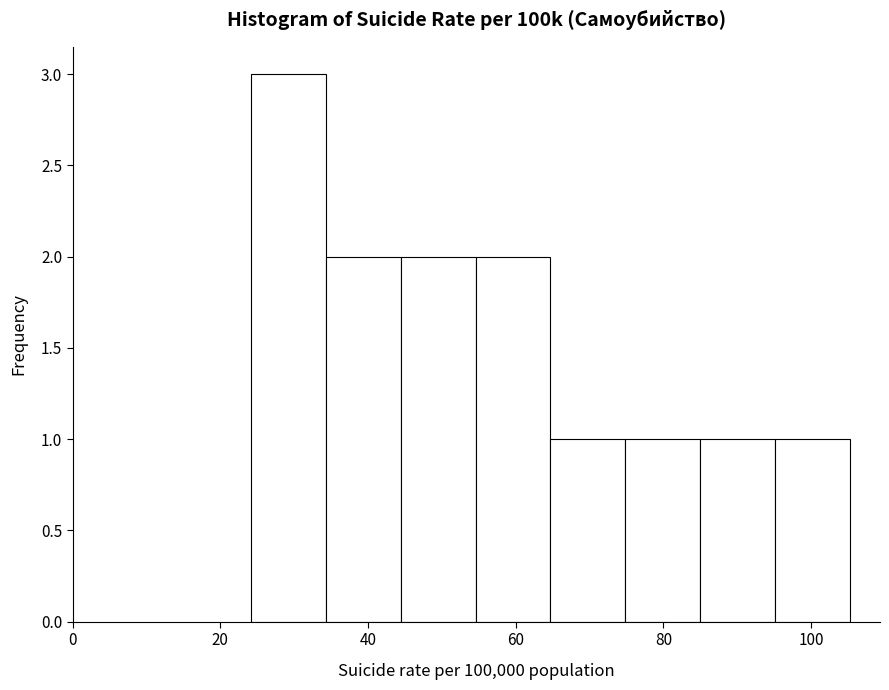

Reading left to right, list every bar in this chart as the range it spans on the x-axis followed by its height. Neither the bar edges nor the heights are printed on the chart, so give them approximately, as read against the axes.

24 to 34: 3
34 to 44: 2
44 to 54: 2
54 to 64: 2
64 to 74: 1
74 to 84: 1
84 to 96: 1
96 to 106: 1